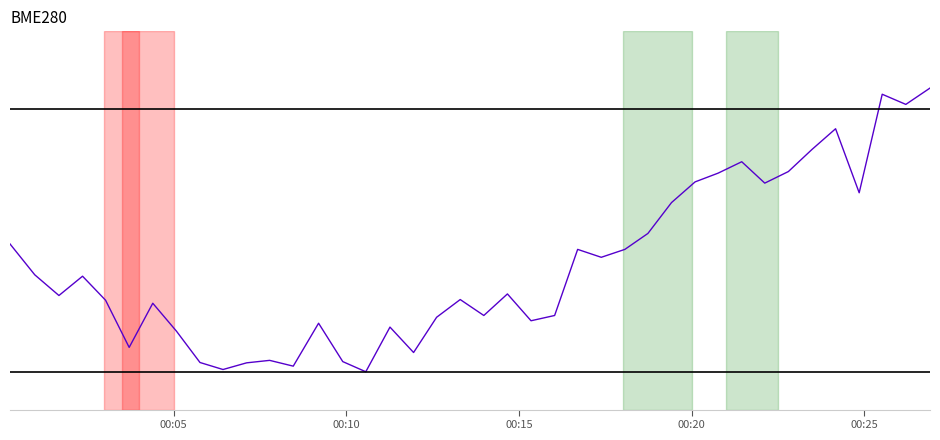

Where does the data first go above 30?

00:05